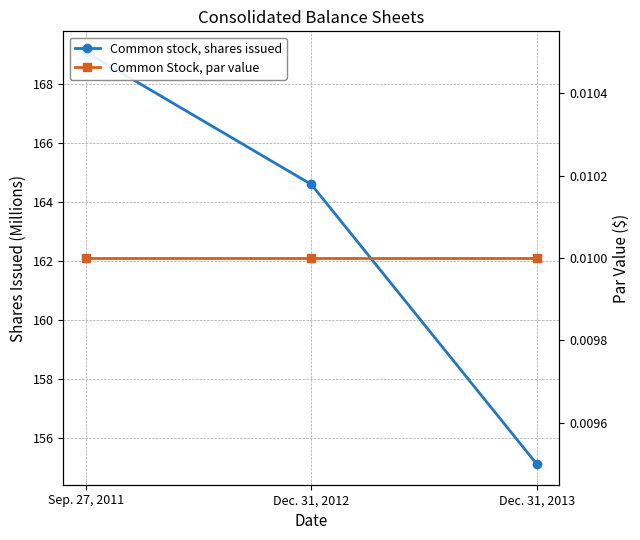

What is the maximum value for Common stock, shares issued?

169.1